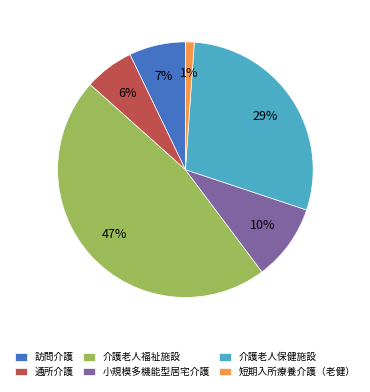

True or false: 介護老人福祉施設 accounts for 57% of the total.

False